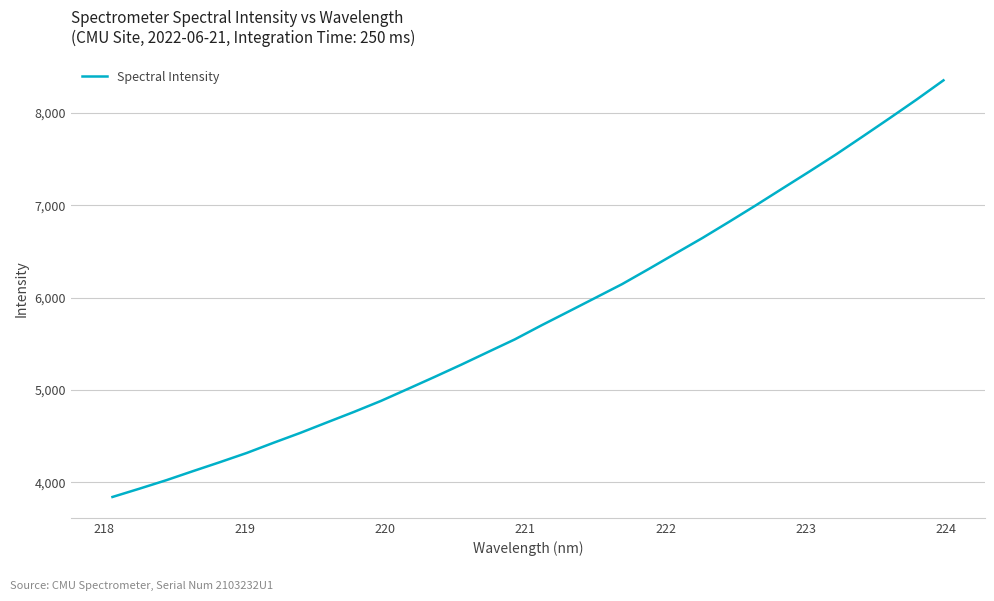

What is the greatest value displayed?

8352.8